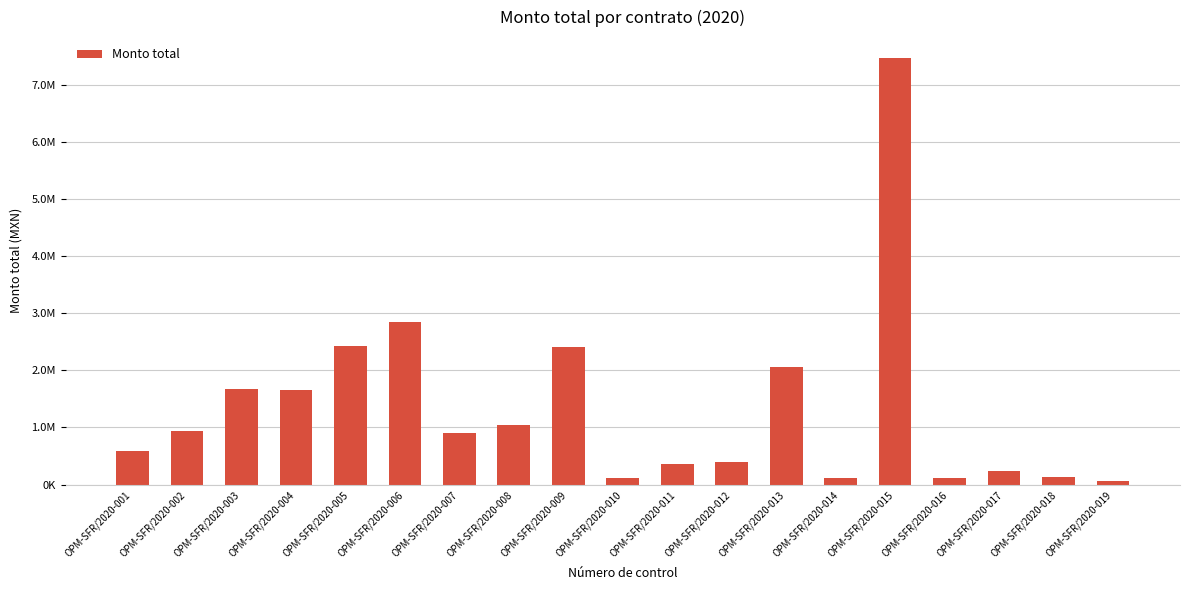

Count the number of values greater than 909490.

10